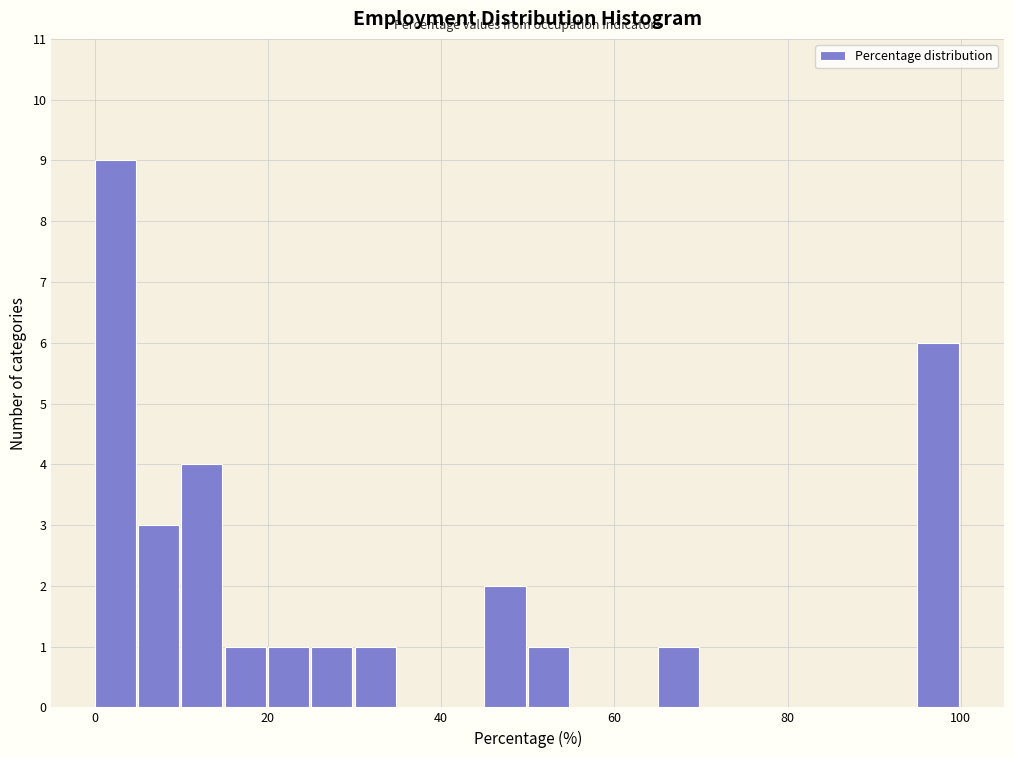

Around what value on the x-axis is the tallest bar? Give the approximate position of its centre, as read against the axis.

2